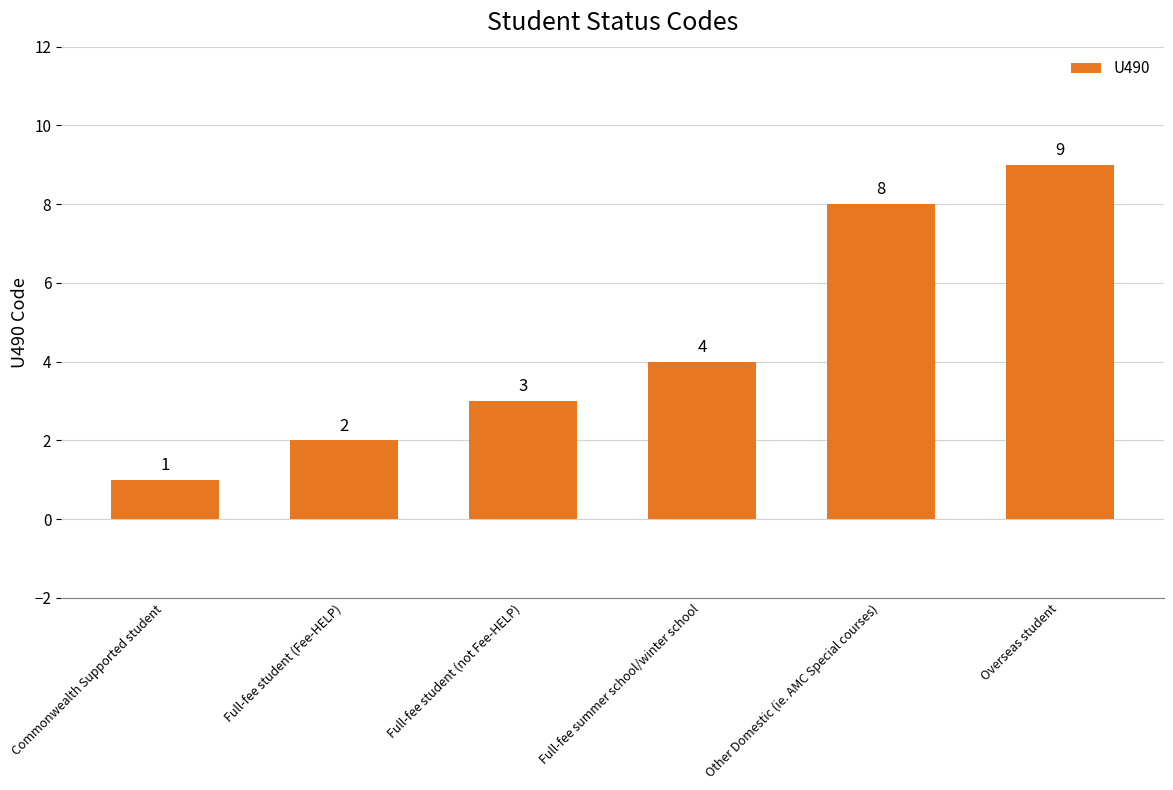

Does the chart contain stacked bars?

No